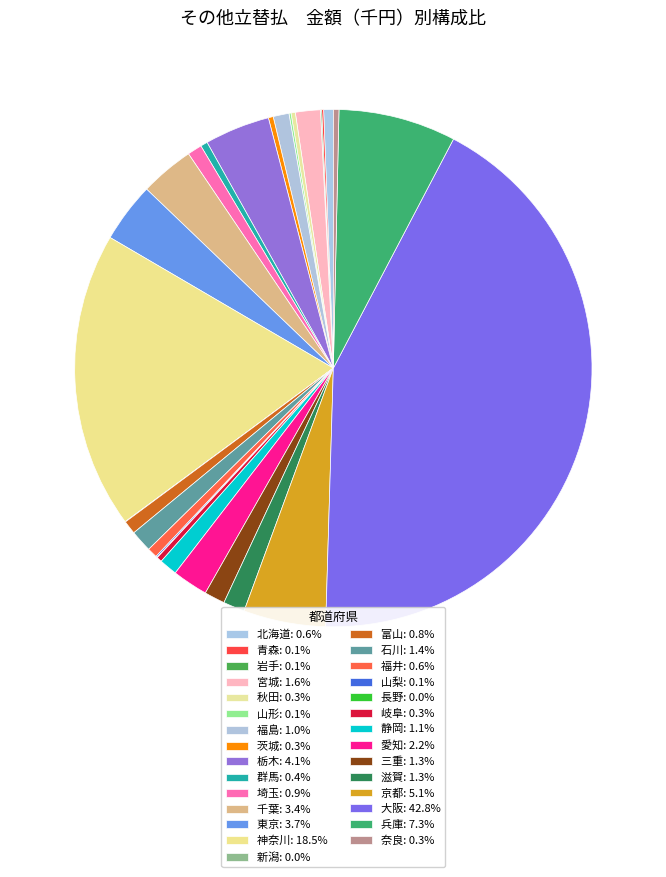

Which category has the biggest portion of the pie?

大阪